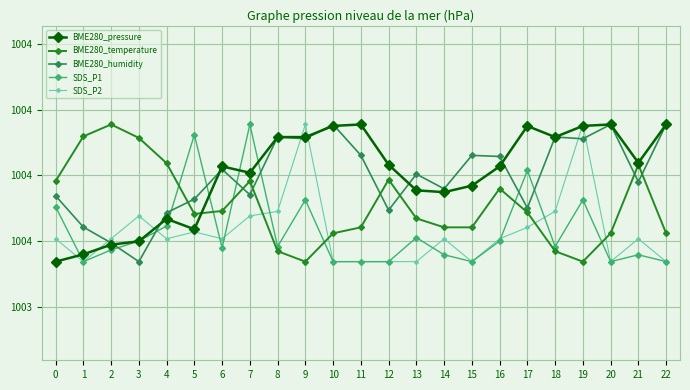

What are all the series names shown in the legend?

BME280_pressure, BME280_temperature, BME280_humidity, SDS_P1, SDS_P2